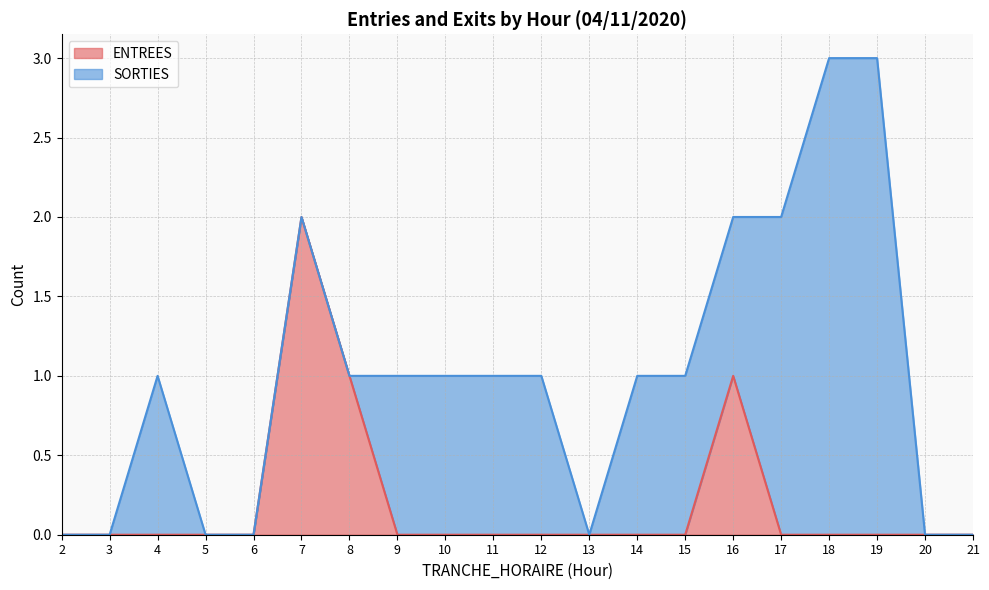

Between 15 and 6, which is larger?

15